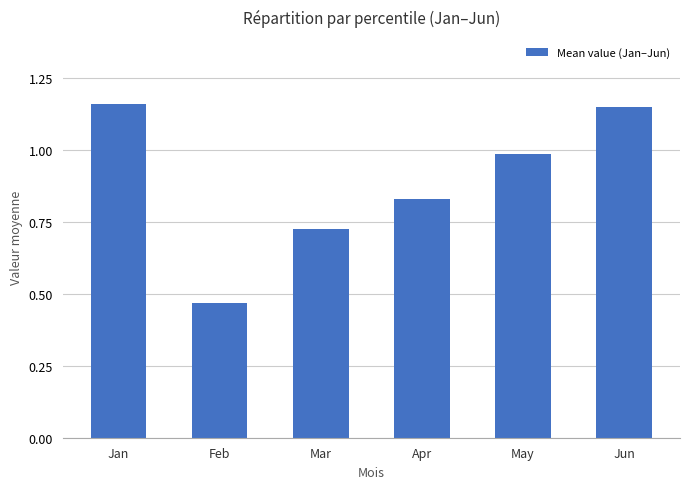

List the labels in order of value, smallest first.

Feb, Mar, Apr, May, Jun, Jan